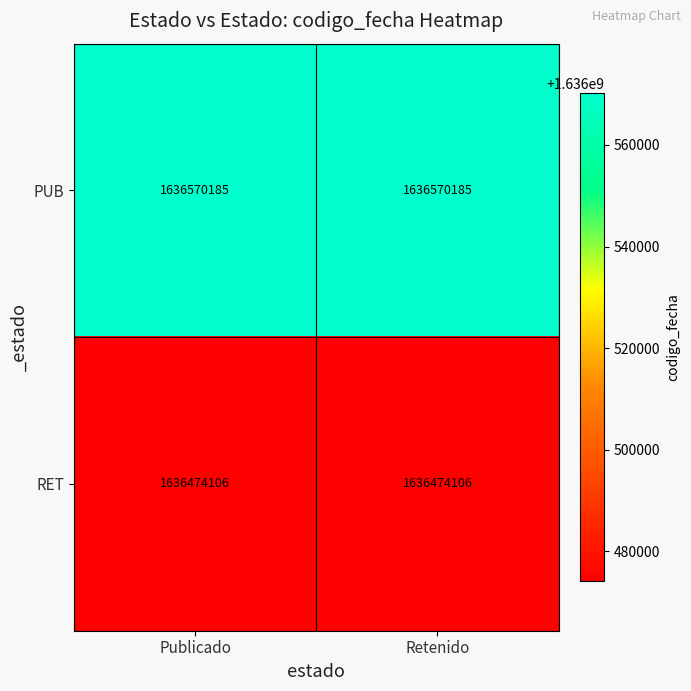

Count the number of categories in the chart.

2